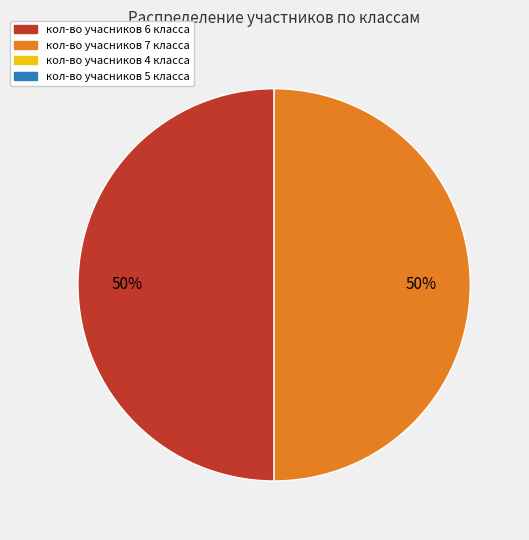

To the nearest percent, what is the average slice percentage?

50%